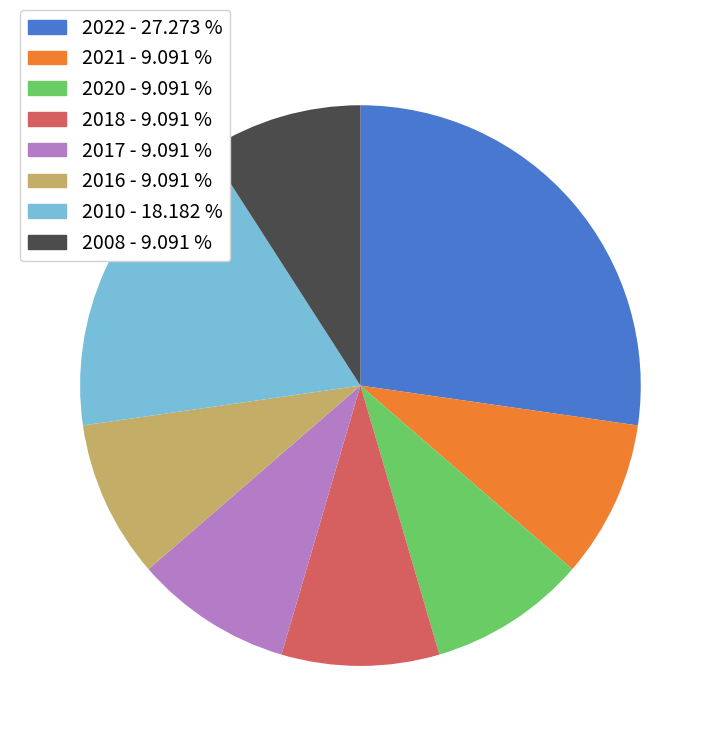

Count the number of slices in the pie.

8